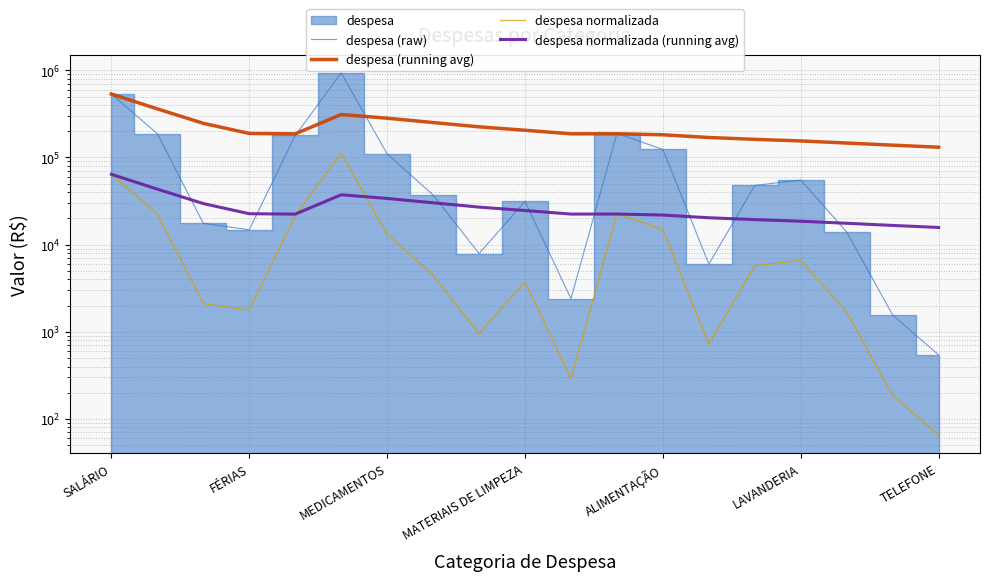

In despesa normalizada, how many points are lower than both neighbors (excluding endpoints)?

4